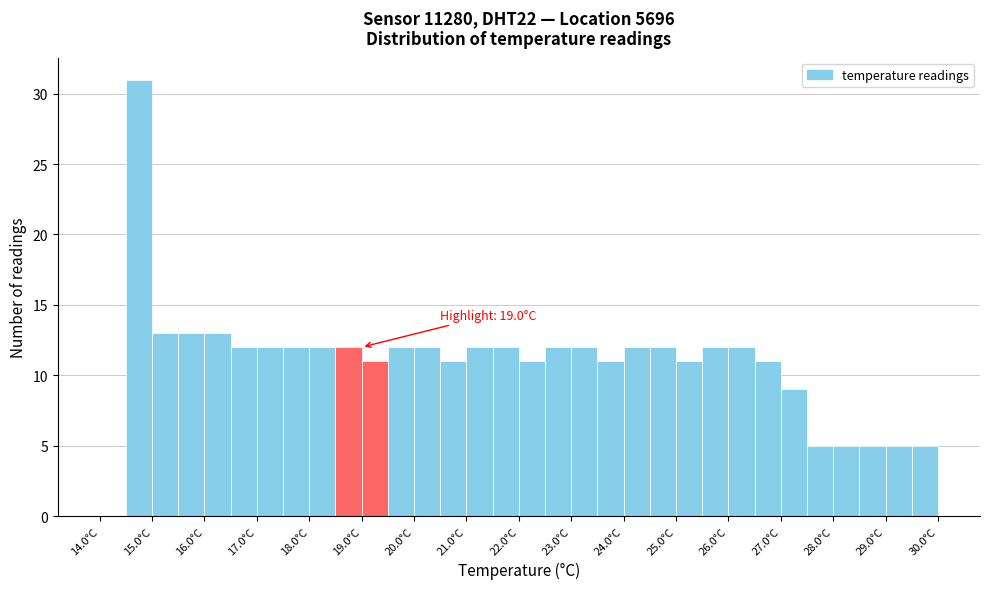

Which range on the x-axis has the tallest bar?

14.5 to 15.0